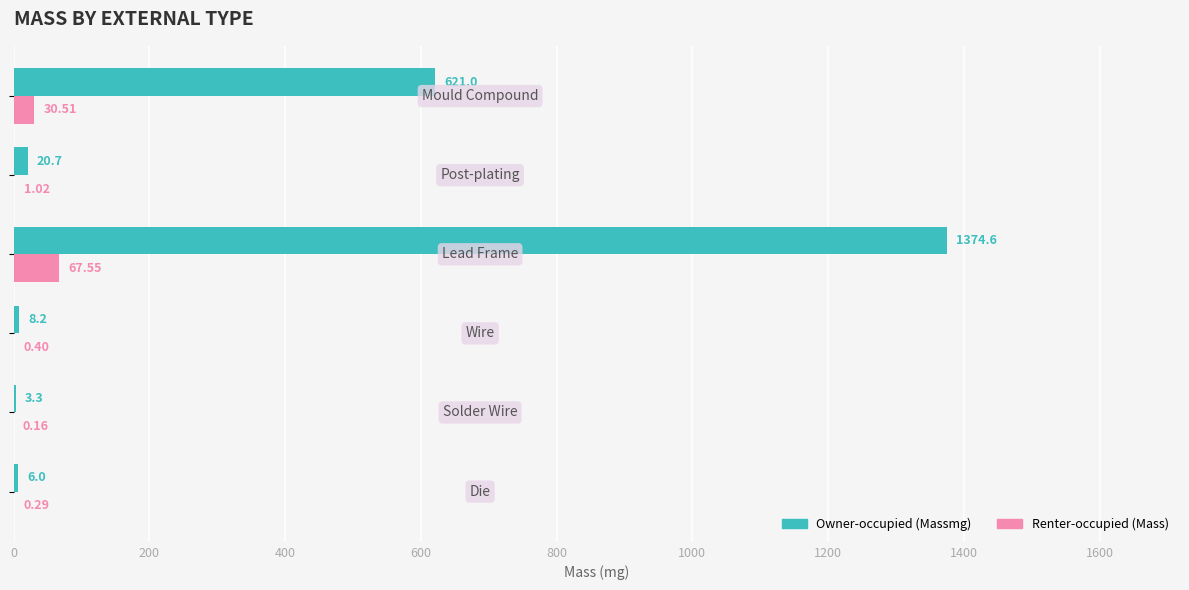

Which series has the largest total across all categories?

Owner-occupied (Massmg)